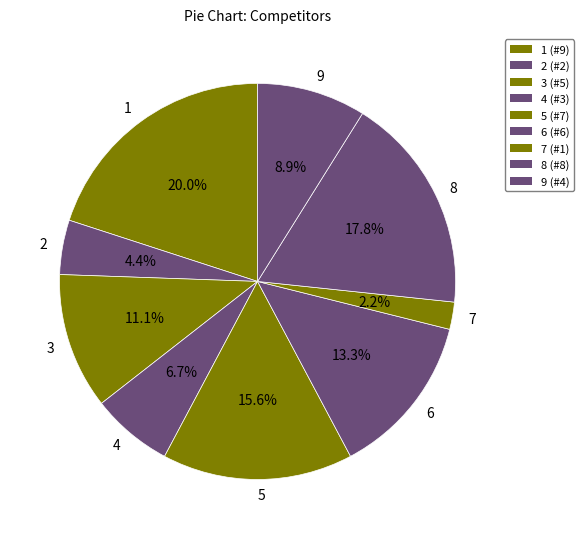

Which slice is the largest?

1